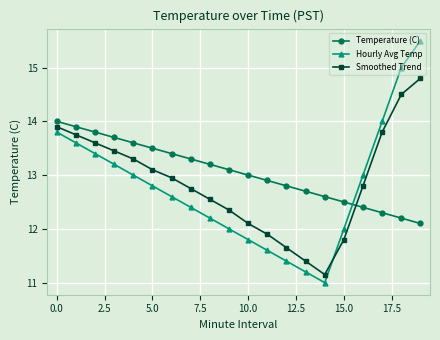

What is the smallest value displayed?

11.0